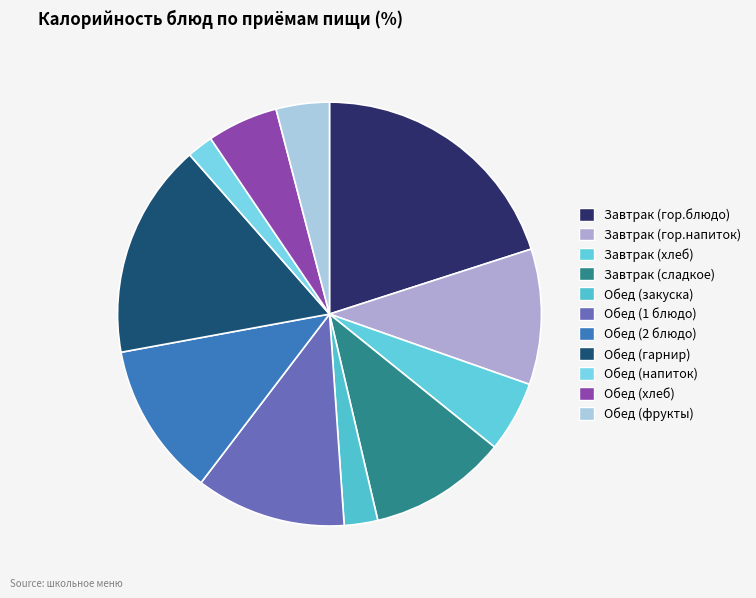

What is the largest slice in the pie chart?

Завтрак (гор.блюдо)